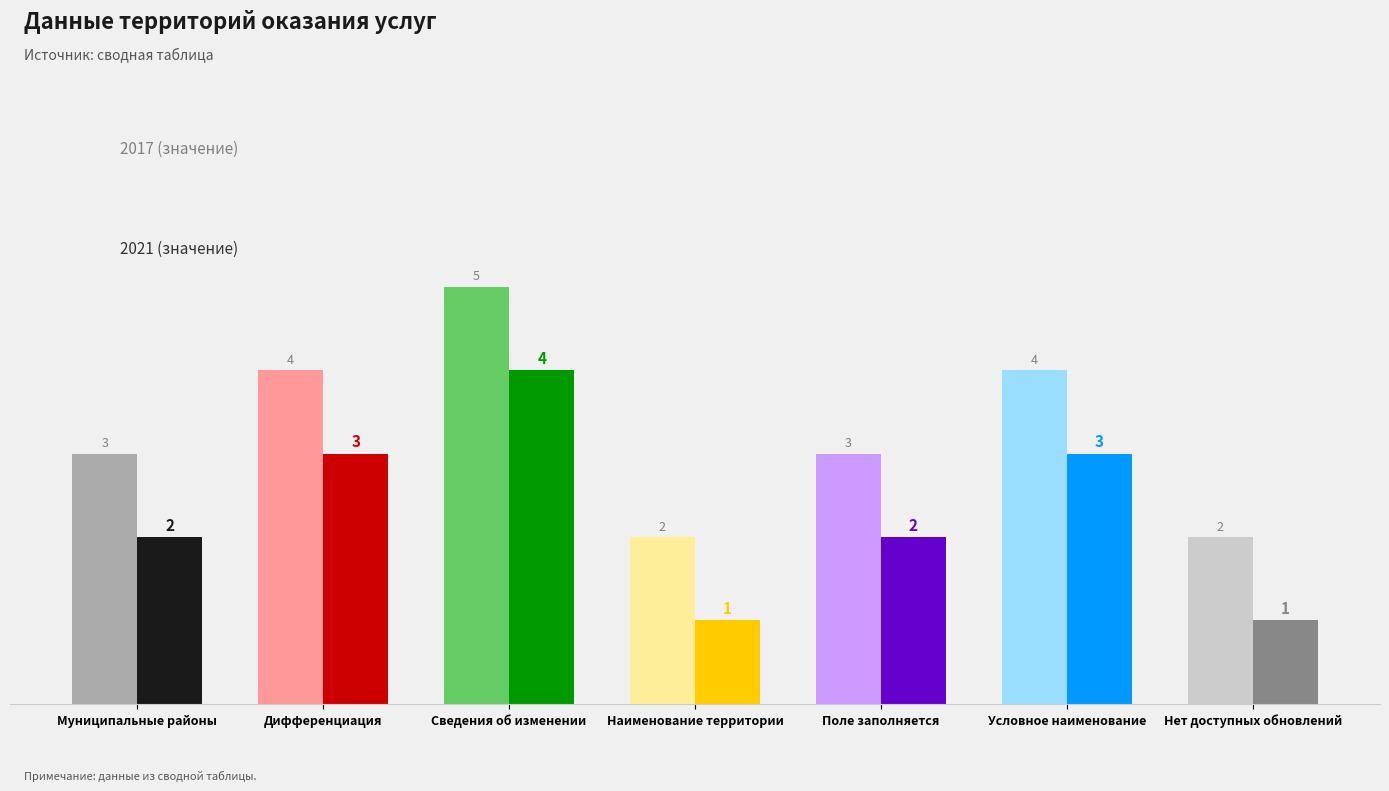

Where is 2017 (значение) nearest to the value 3?

Муниципальные районы